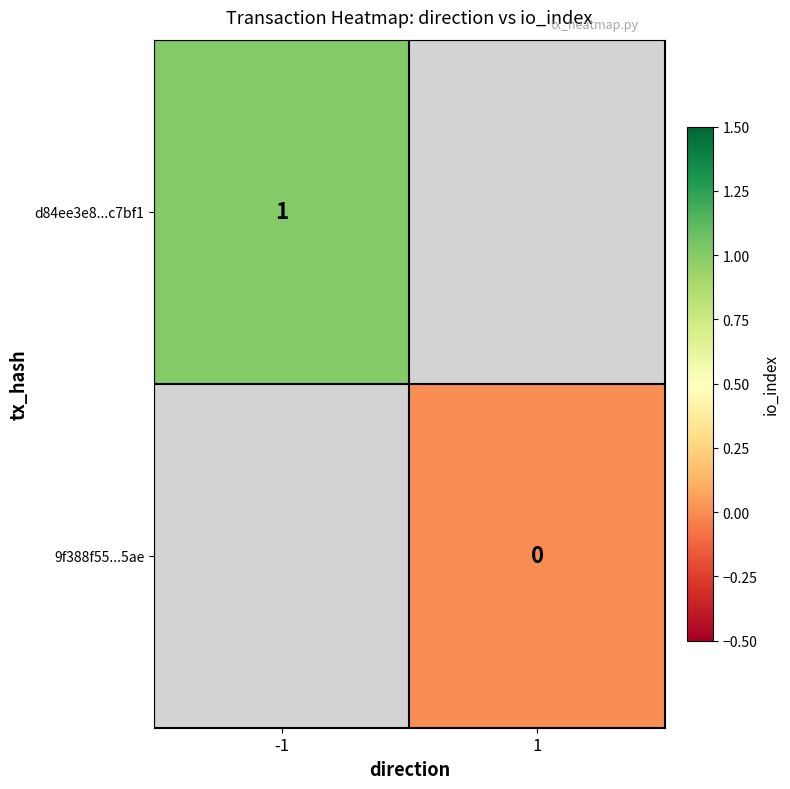

Rank the series at -1 from highest to lowest value.

d84ee3e8...c7bf1, 9f388f55...5ae